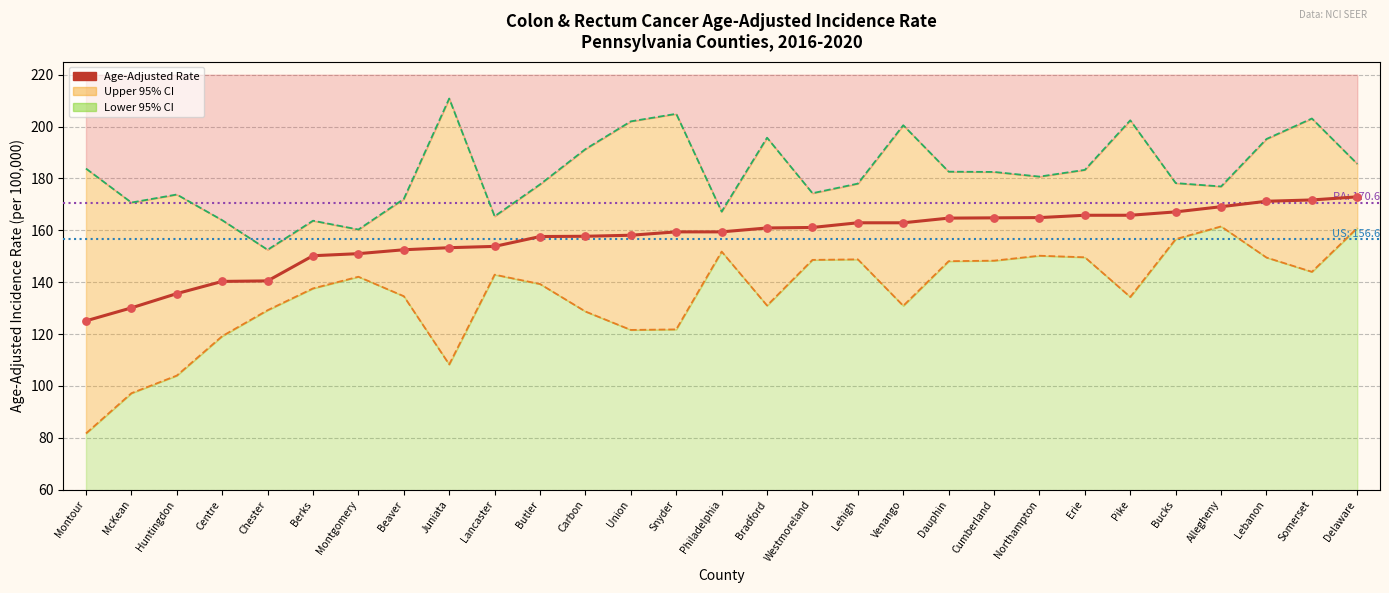

Which has a higher value, Lancaster or Northampton?

Northampton